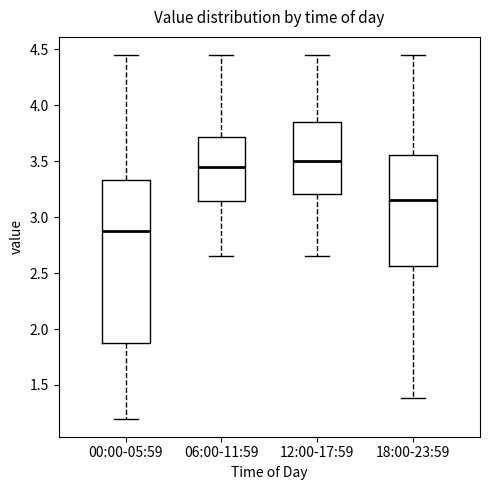

Reading left to right, transcribe this box plot: for each box, give where its median line is, the range the box spans, and where its two whiskers end, as read against the y-axis. The values are not printed on the chart, so give them approximately, as read against the axis.

00:00-05:59: median 2.90, box 1.90 to 3.35, whiskers 1.20 to 4.45
06:00-11:59: median 3.45, box 3.15 to 3.70, whiskers 2.65 to 4.45
12:00-17:59: median 3.50, box 3.20 to 3.85, whiskers 2.65 to 4.45
18:00-23:59: median 3.15, box 2.55 to 3.55, whiskers 1.40 to 4.45